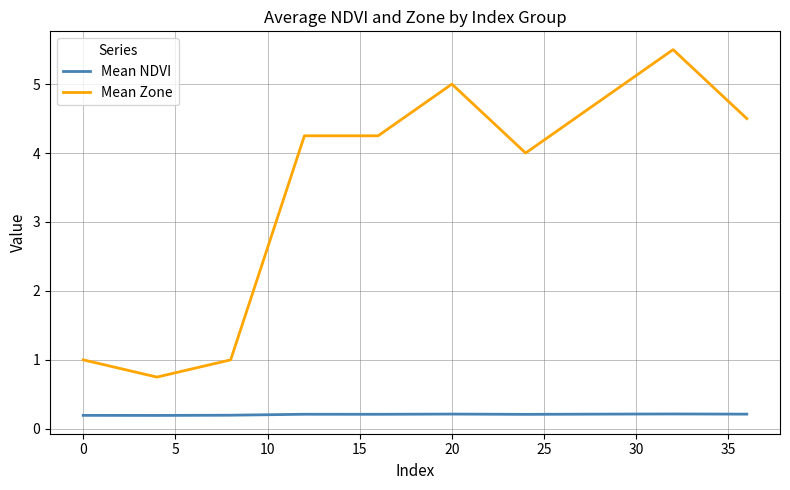

True or false: Mean NDVI and Mean Zone intersect in this chart.

False